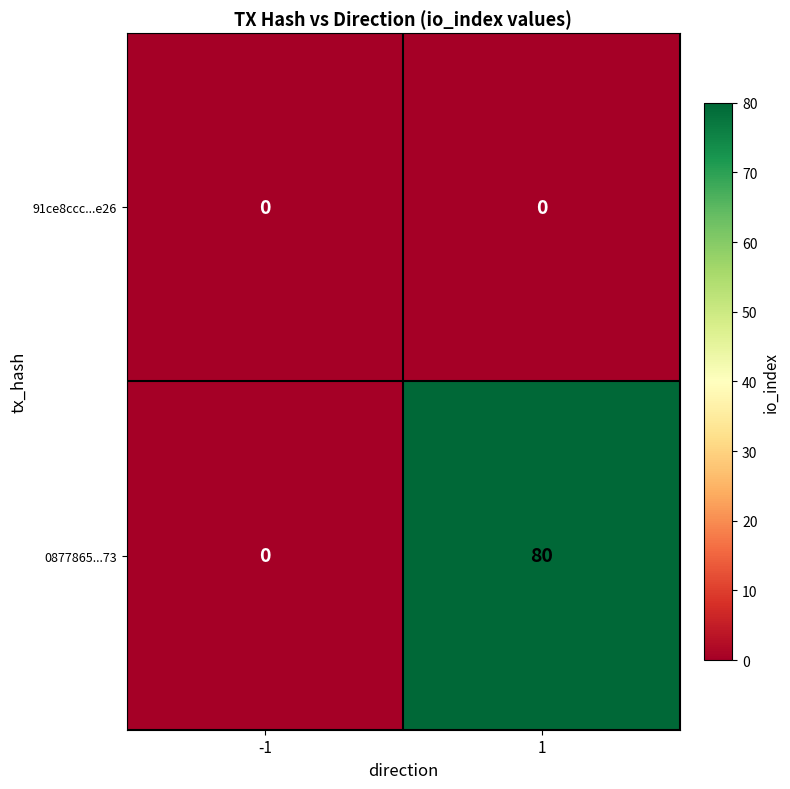

Which series changed the most between -1 and 1?

0877865...73